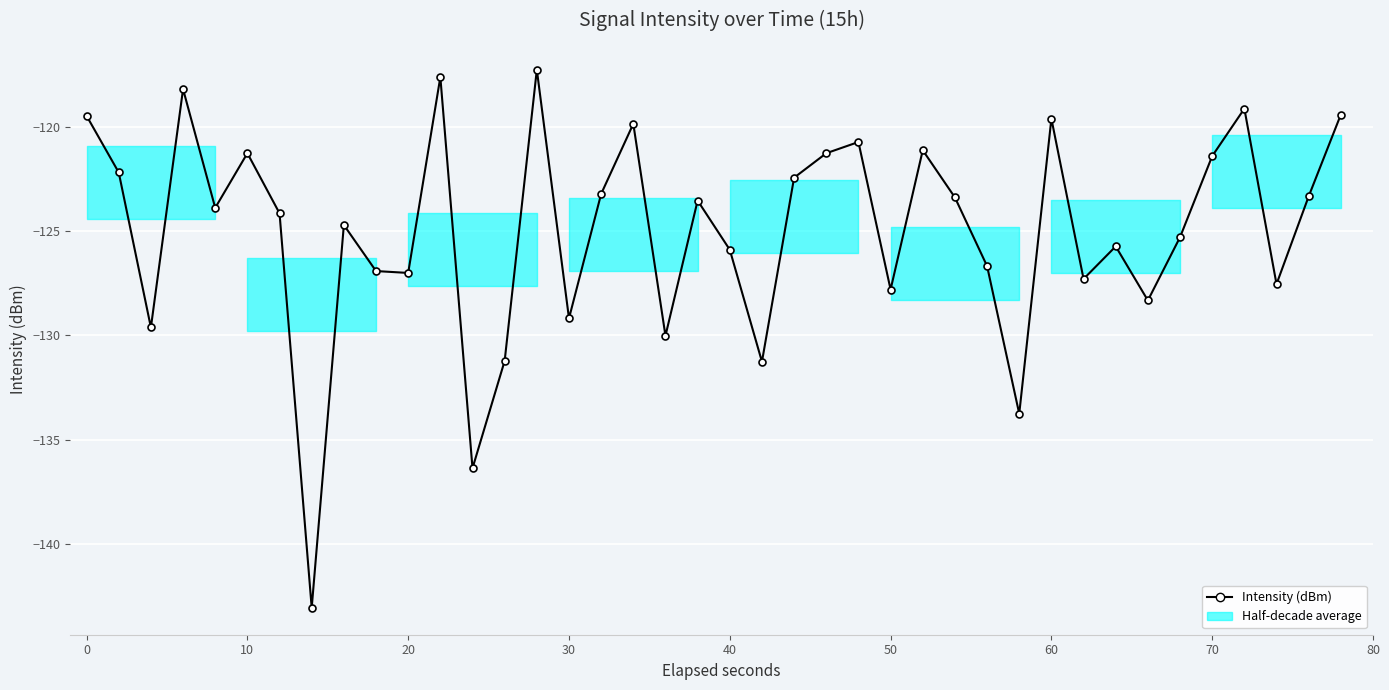

True or false: the data shows -168.8 at 31.

False